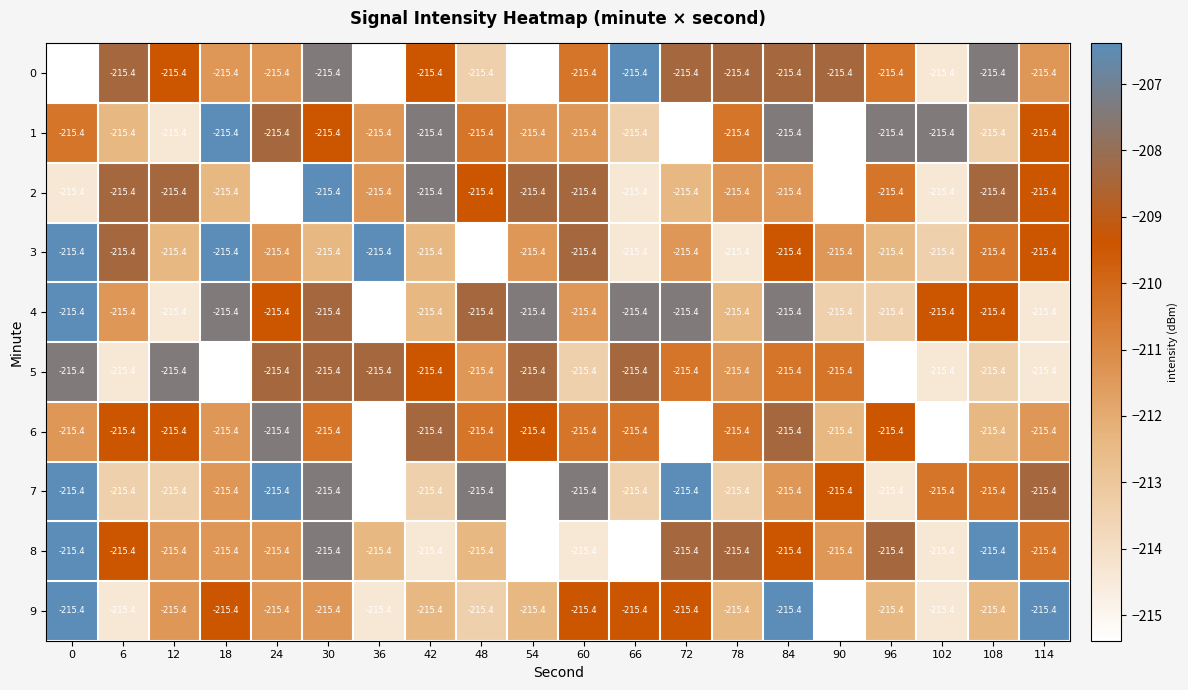

List the series in order of their peak value, highest first.

0, 1, 2, 3, 4, 7, 8, 9, 5, 6